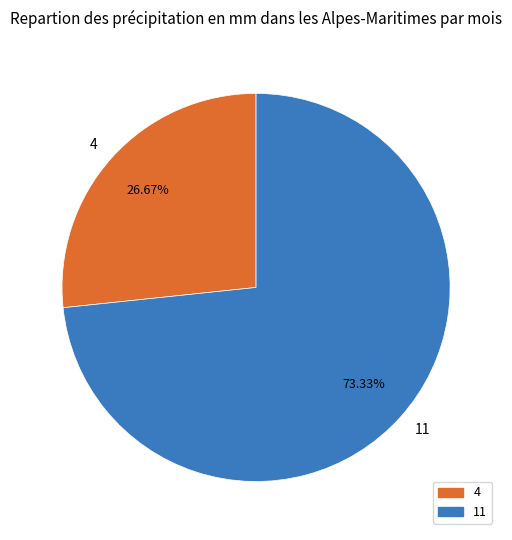

Rank the categories by value from lowest to highest.

4, 11